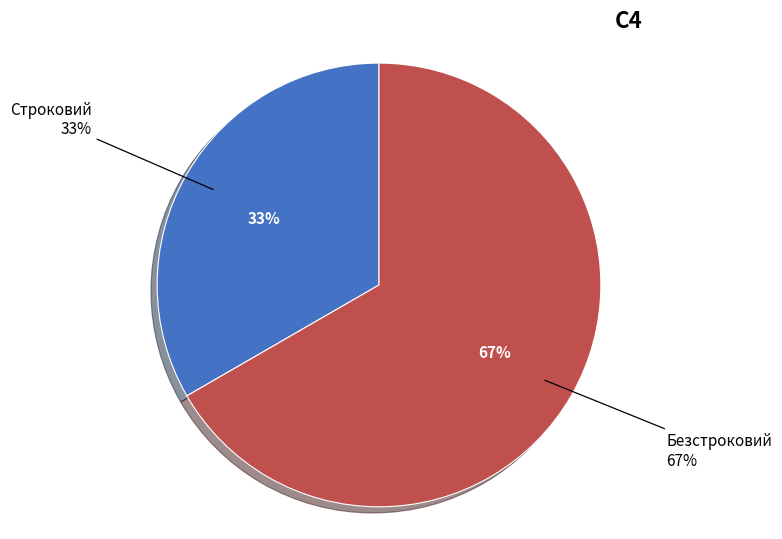

What is the smallest slice in the pie chart?

Строковий